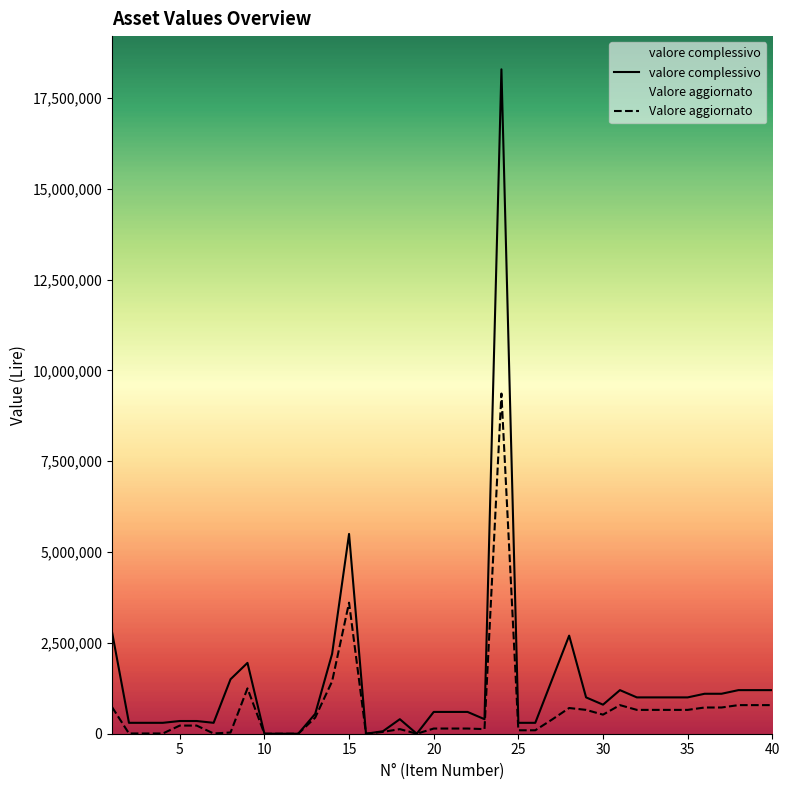

What is the value of the valore complessivo point at the 26th from the left?

350000.0